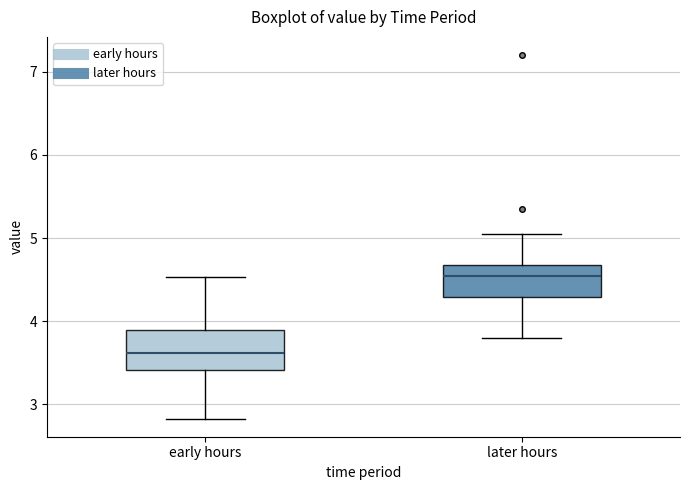

Where does the median line of the box for later hours sit on the y-axis? The values are not printed on the chart, so give them approximately, as read against the axis.

4.5